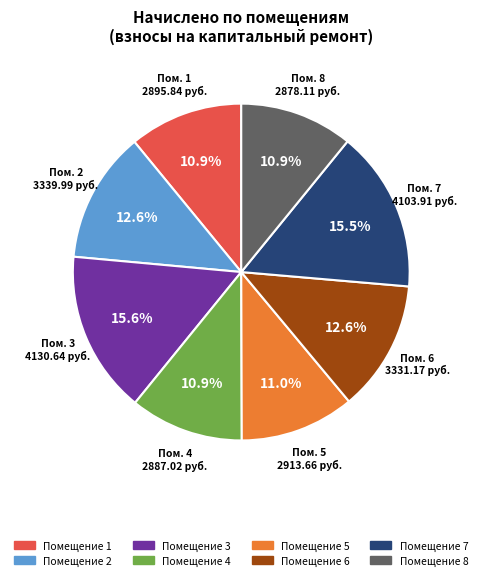

Is there a majority slice in this chart?

No